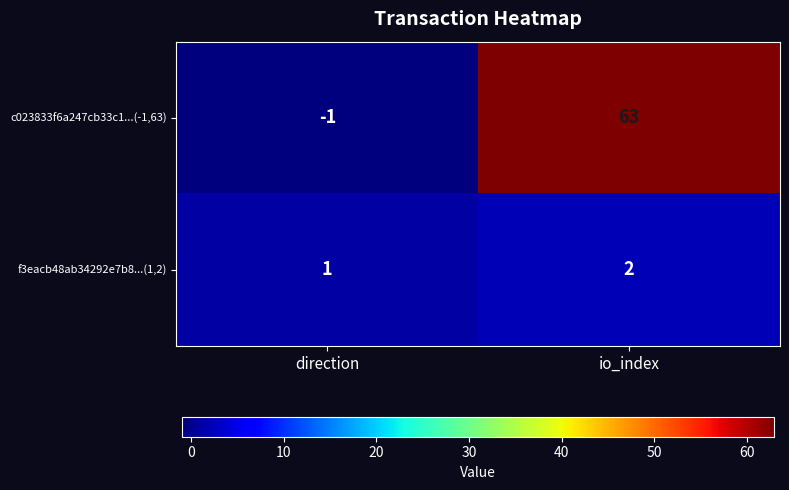

Reading left to right, transcribe all the data shown in this chart.

c023833f6a247cb33c1...(-1,63): -1	63
f3eacb48ab34292e7b8...(1,2): 1	2